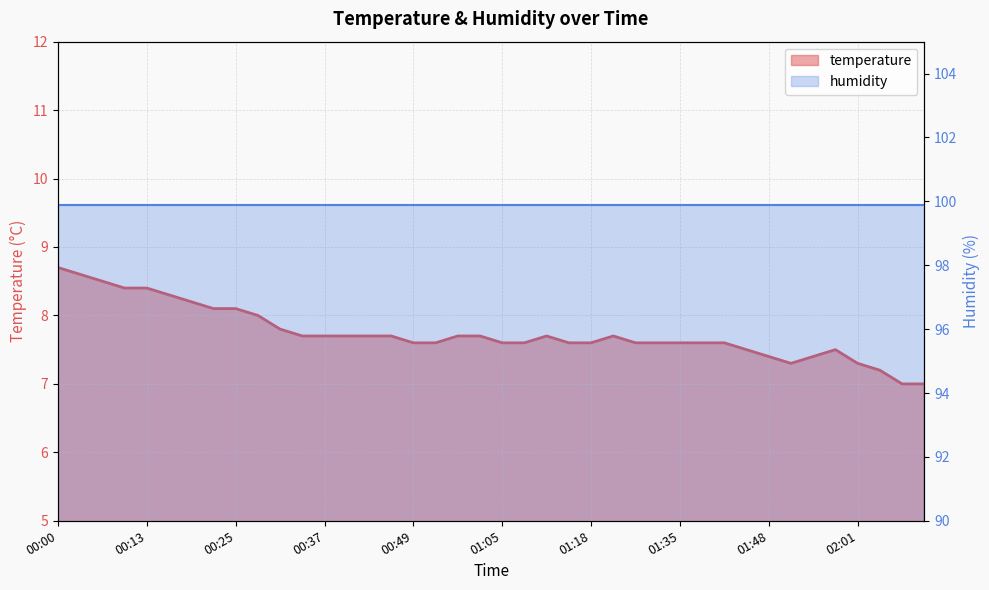

Between 16 and 18, which series saw the biggest shift?

temperature line